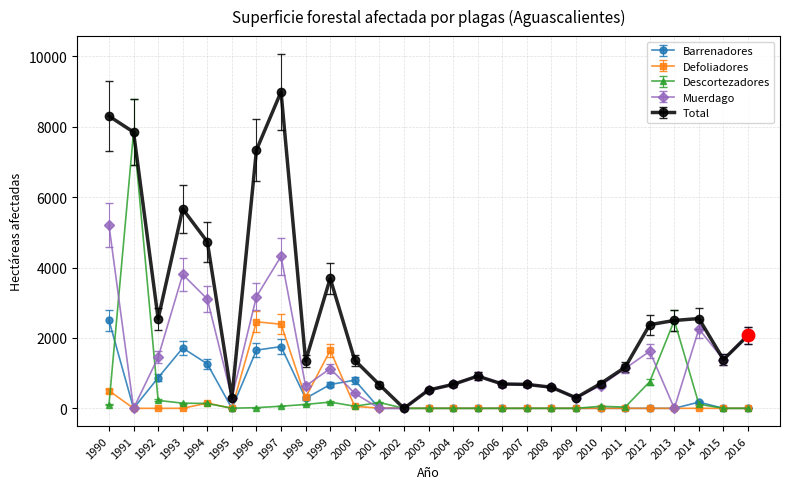

Where is the first local maximum for Total?

1993